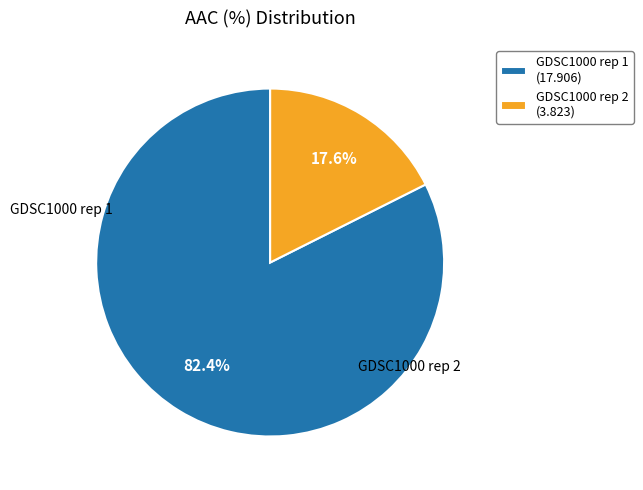

Does GDSC1000 rep 2 represent more than half of the total?

No